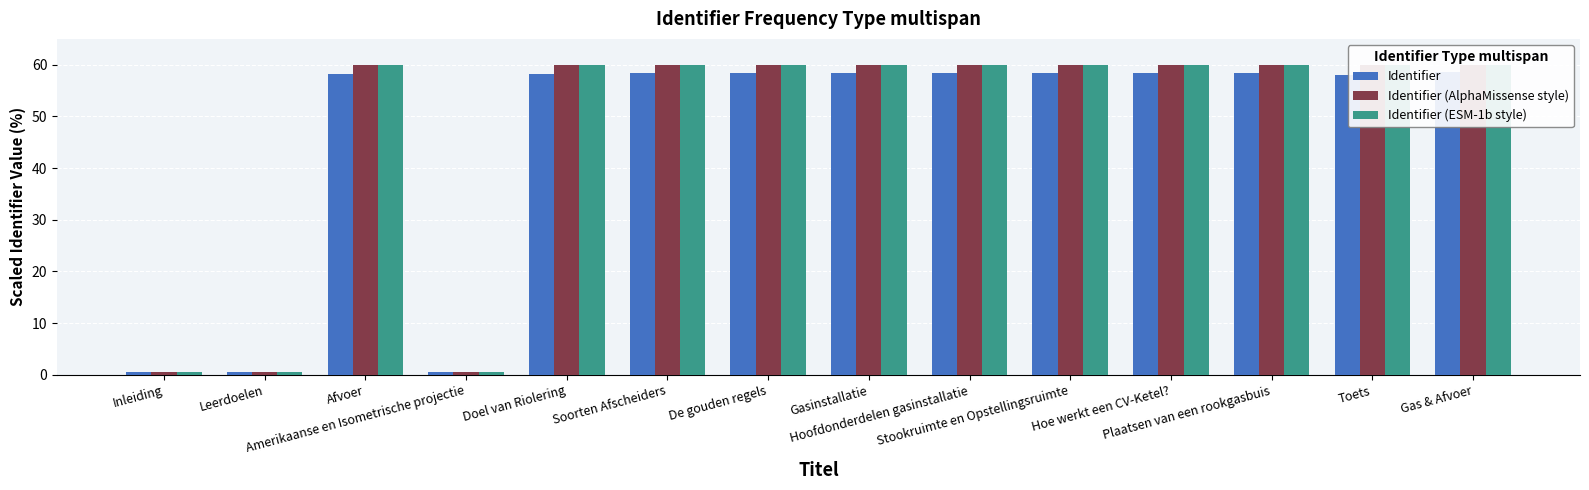

What is the value of the Identifier (AlphaMissense style) bar at the 3rd from the left?

60.0